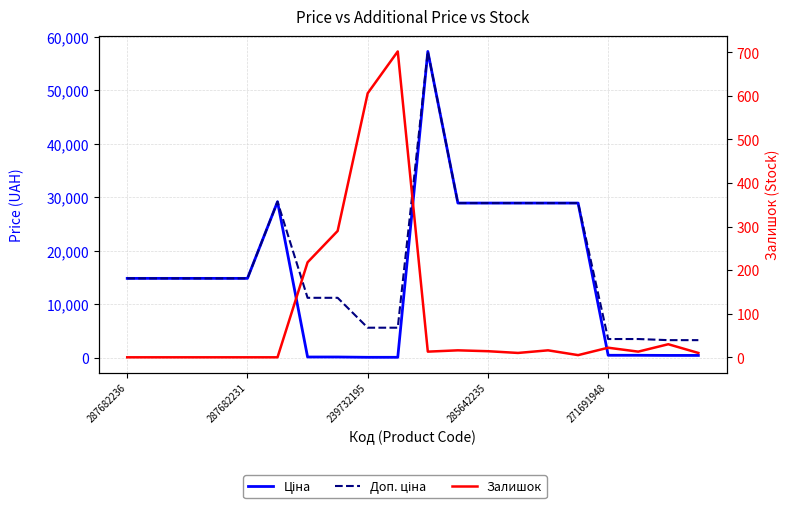

Reading left to right, what are all the values shown in this chart?

Ціна: 14817.6	14817.6	14817.6	14817.6	14817.6	29152.3	111.8	111.8	55.9	55.9	57258.0	28901.7	28901.7	28901.7	28901.7	28901.7	434.3	434.3	408.2	408.2
Доп. ціна: 14817.6	14817.6	14817.6	14817.6	14817.6	29152.3	11182.0	11182.0	5591.0	5591.0	57258.0	28901.7	28901.7	28901.7	28901.7	28901.7	3474.1	3474.1	3265.8	3265.8
Залишок: 0.0	0.0	0.0	0.0	0.0	0.0	218.0	290.0	606.0	702.0	13.0	16.0	14.0	10.0	16.0	5.0	22.0	13.0	30.0	10.0